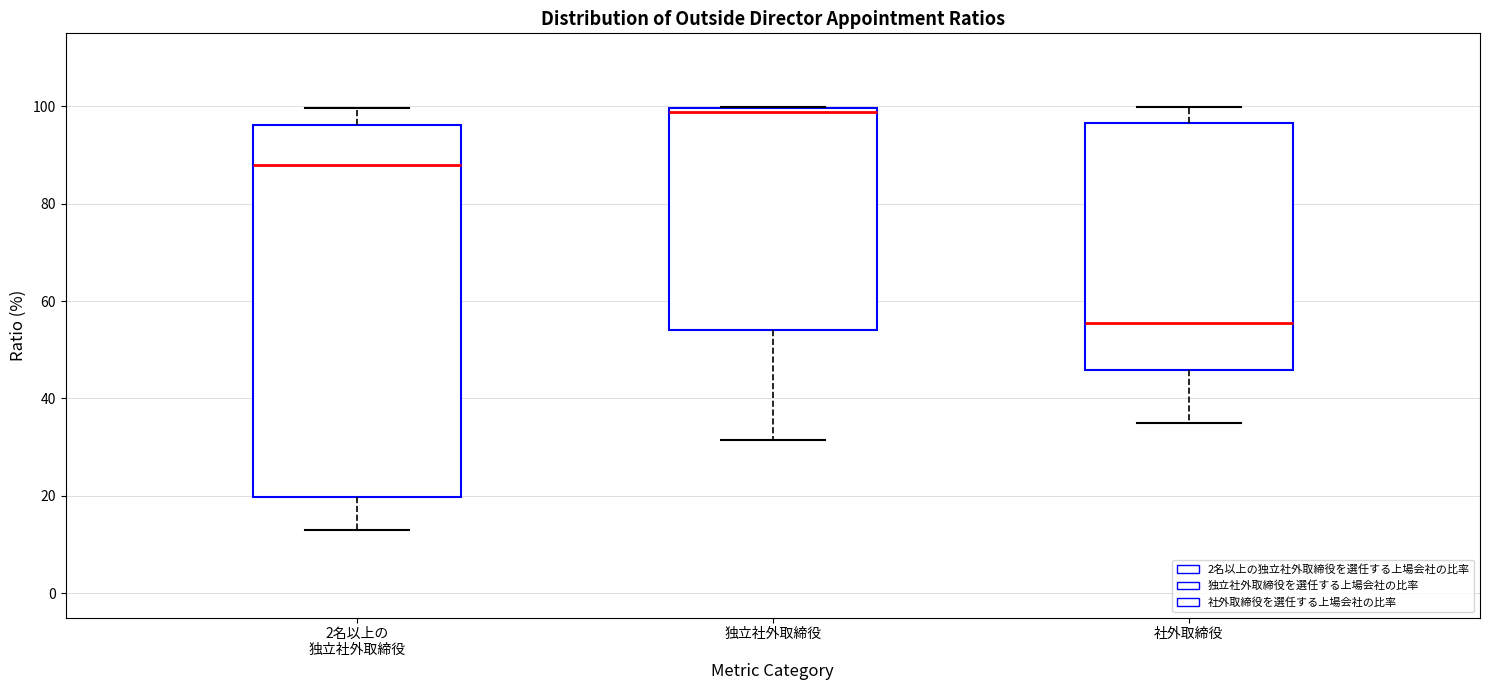

Comparing the boxes themselves (not the whiskers), which one is the tallest?

2名以上の 独立社外取締役